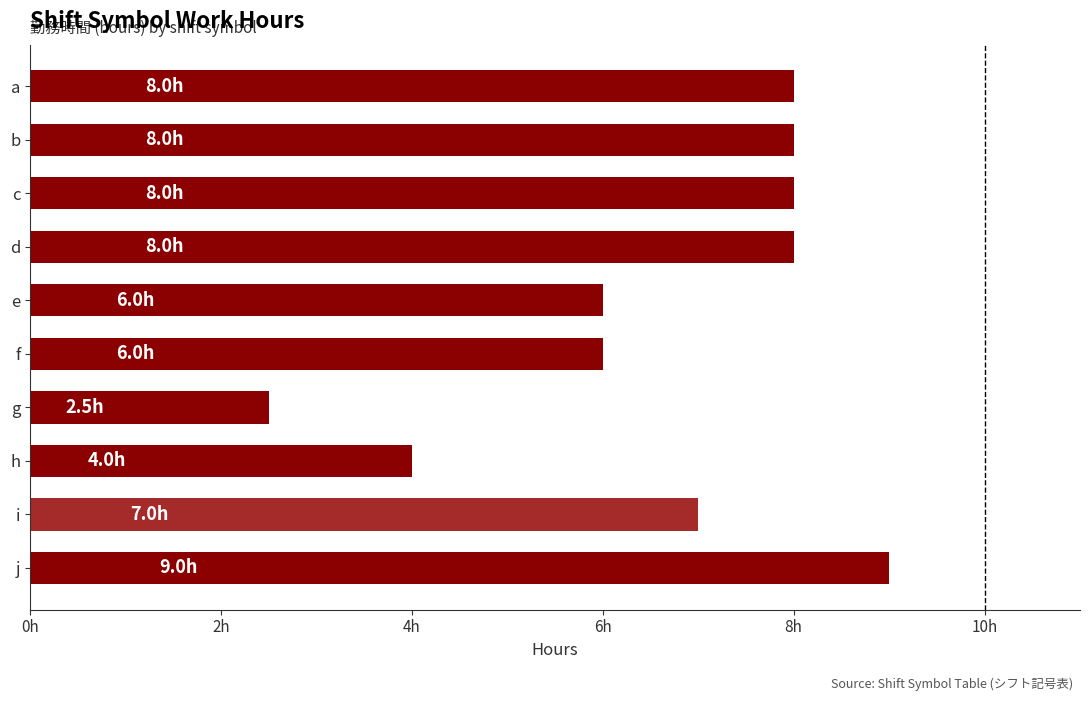

Are the bars horizontal?

Yes